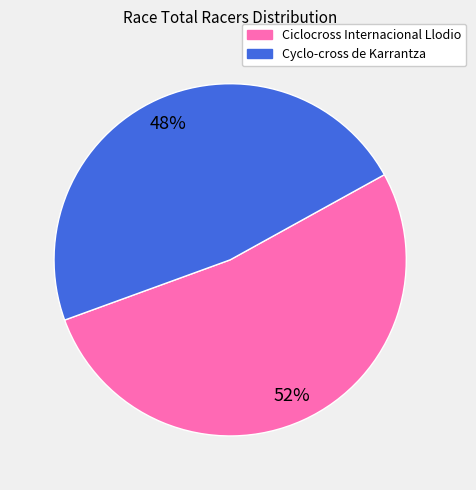

Which slice is the smallest?

Cyclo-cross de Karrantza